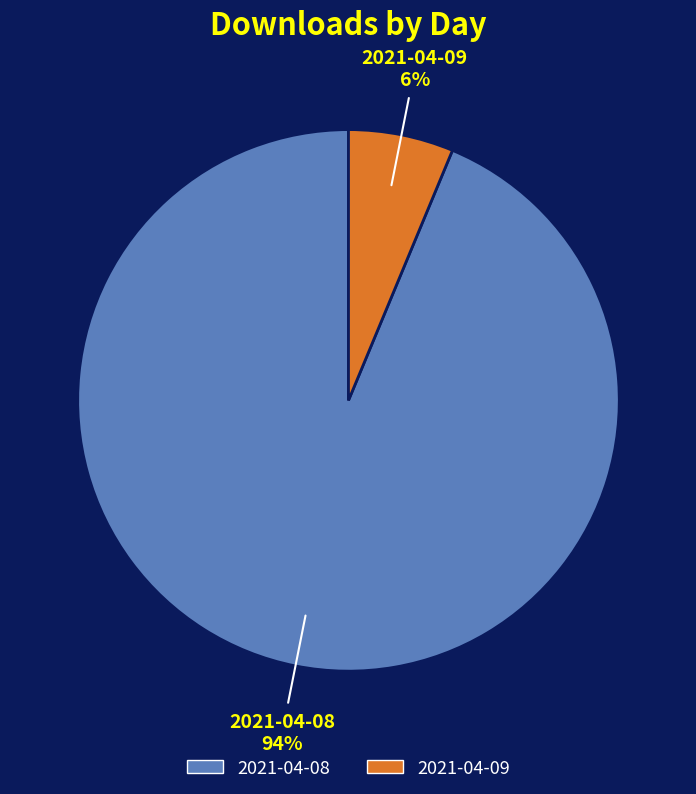

Do 2021-04-09 and 2021-04-08 together represent more than half of the pie?

Yes